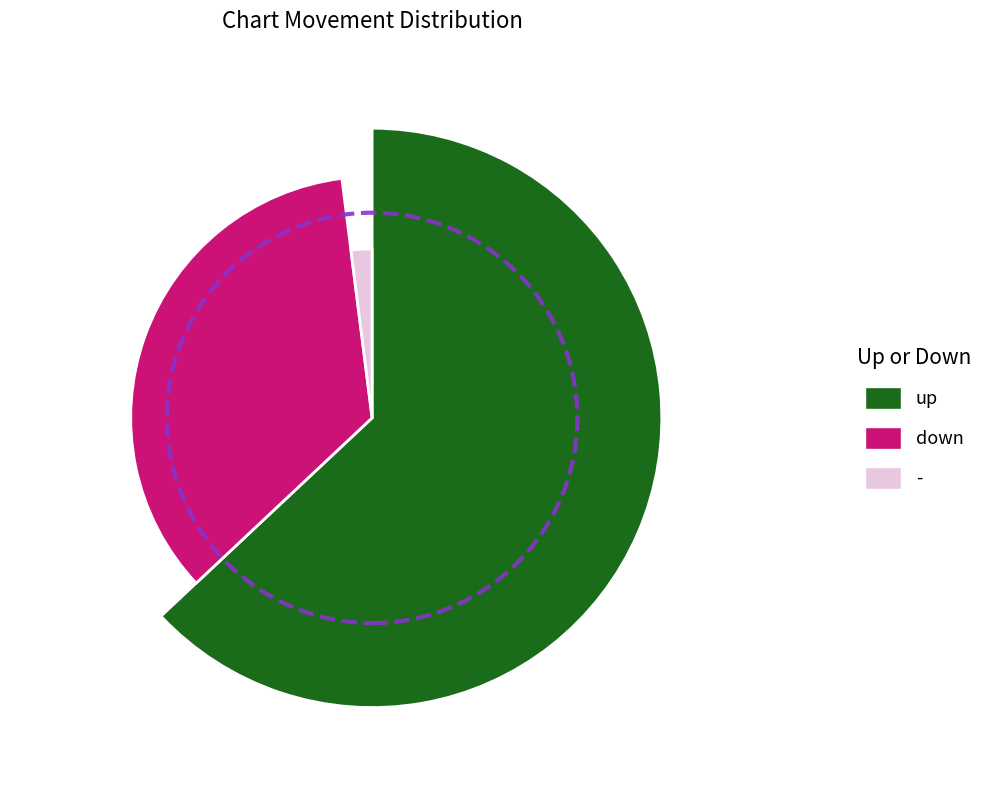

How many segments does this pie chart have?

3